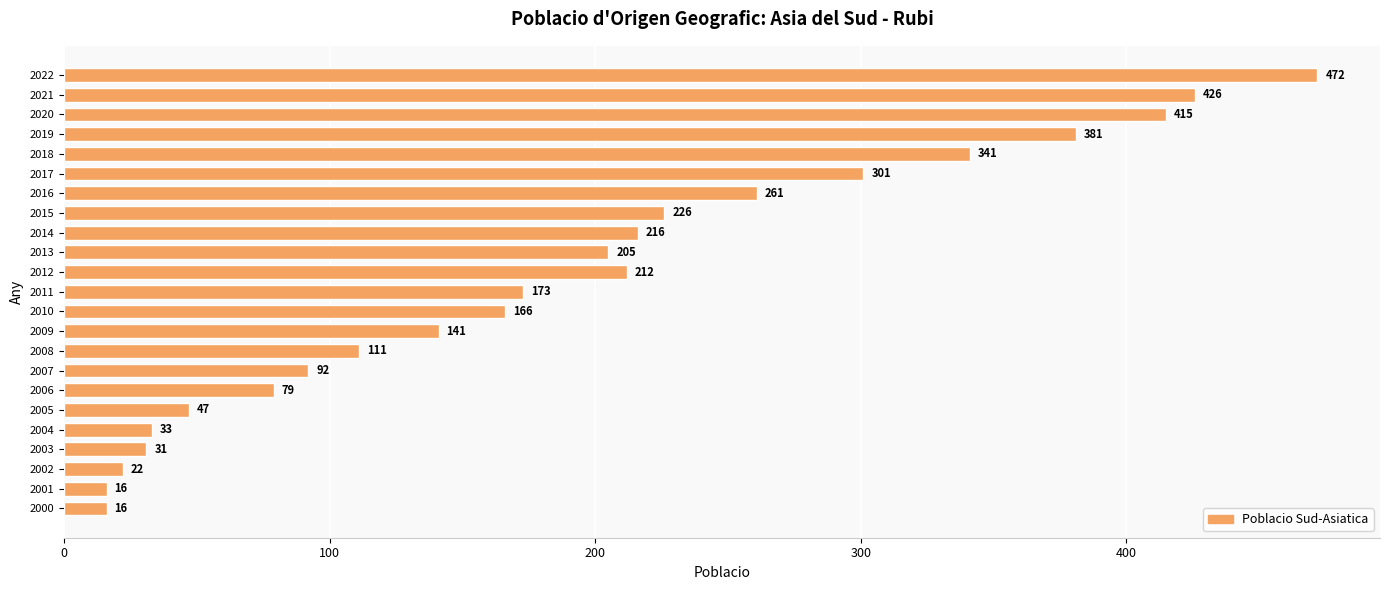

Reading bottom to top, what are all the values shown in this chart?

16	16	22	31	33	47	79	92	111	141	166	173	212	205	216	226	261	301	341	381	415	426	472